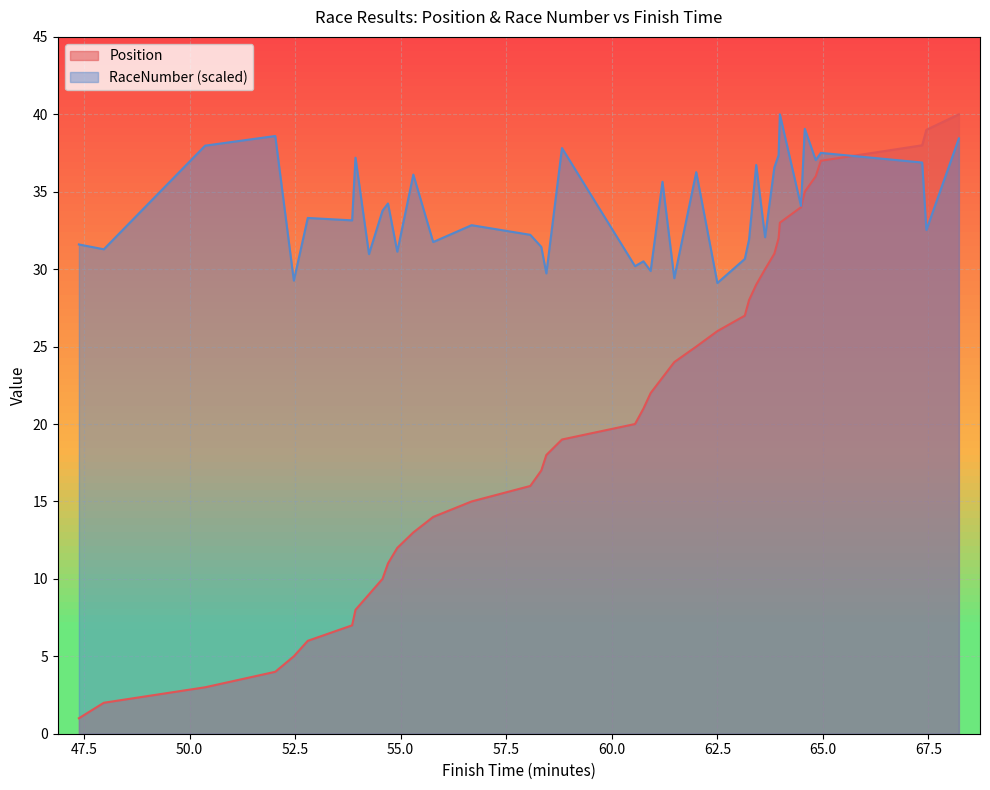

Which series has the largest total across all categories?

RaceNumber (scaled)